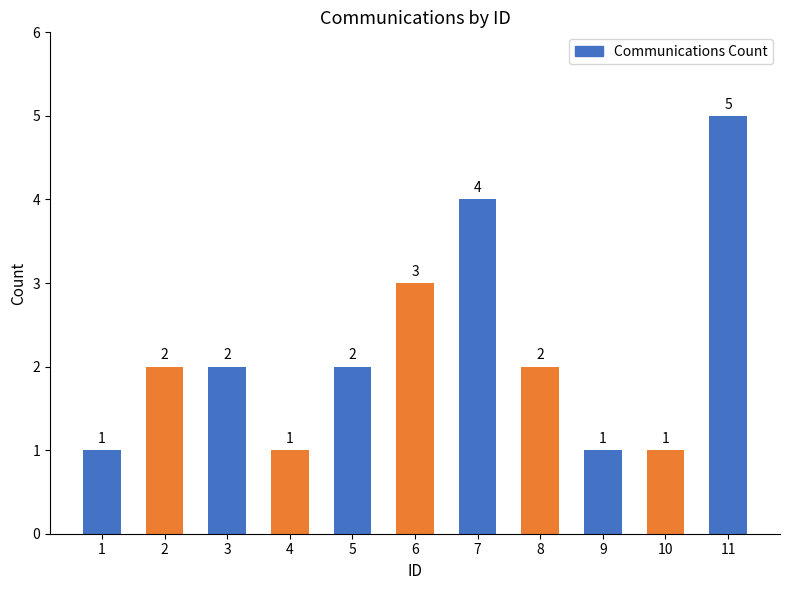

How many series are shown in this chart?

1